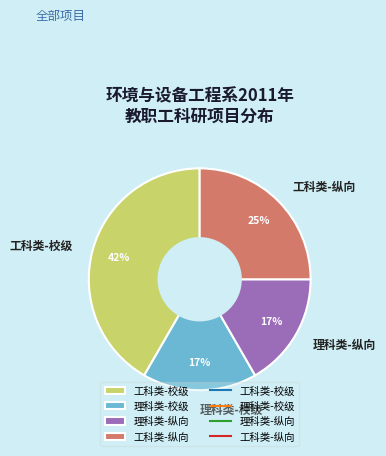

Count the number of slices in the pie.

4